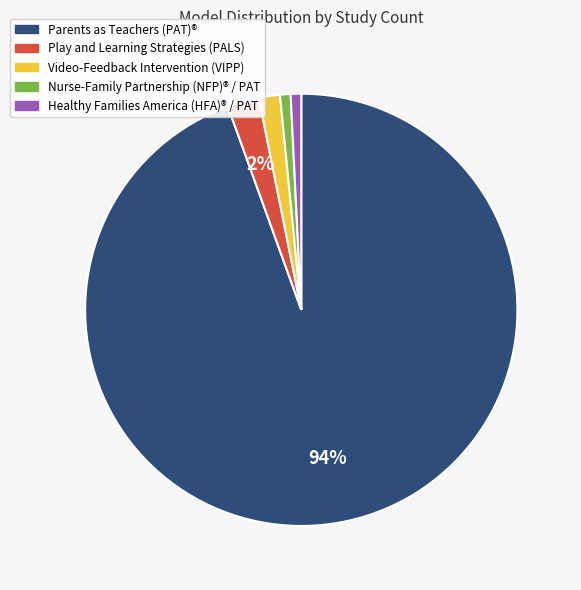

To the nearest percent, what is the average slice percentage?

20%